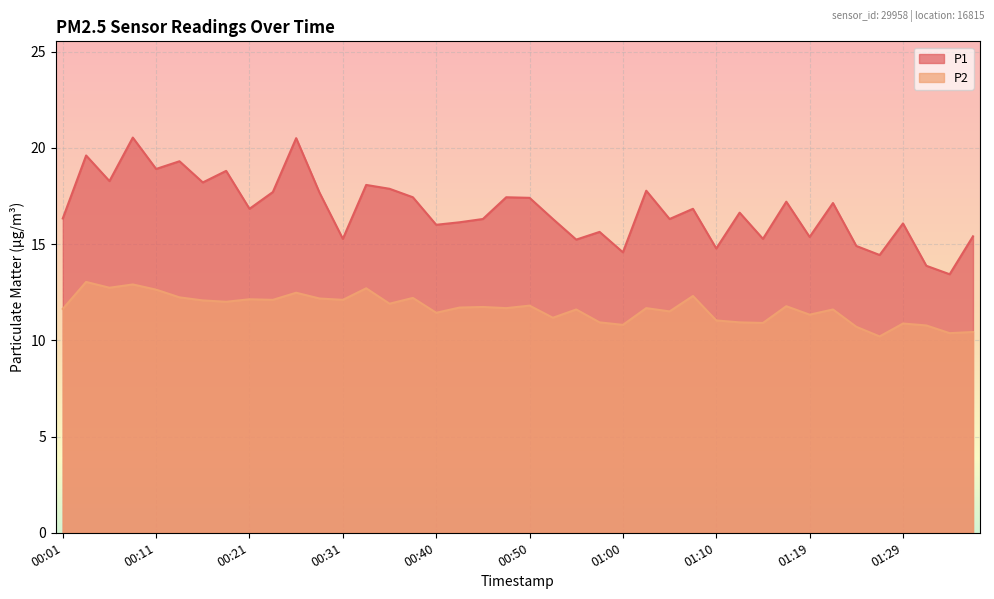

True or false: P2 has more than 2 points higher than both neighbors.

True